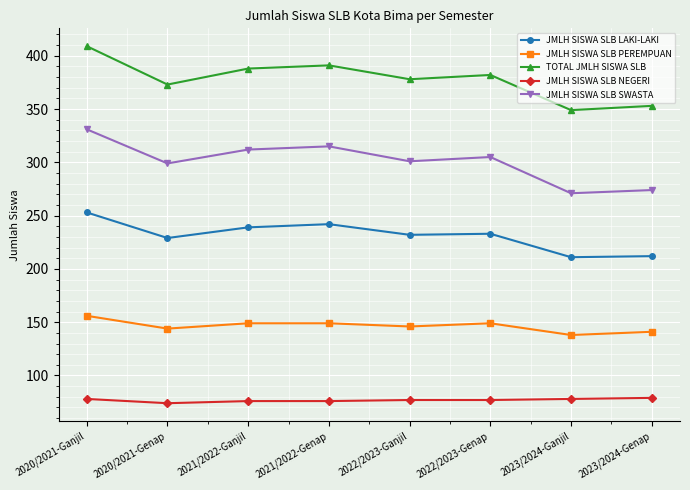

What position from the left is 2020/2021-Ganjil?

1